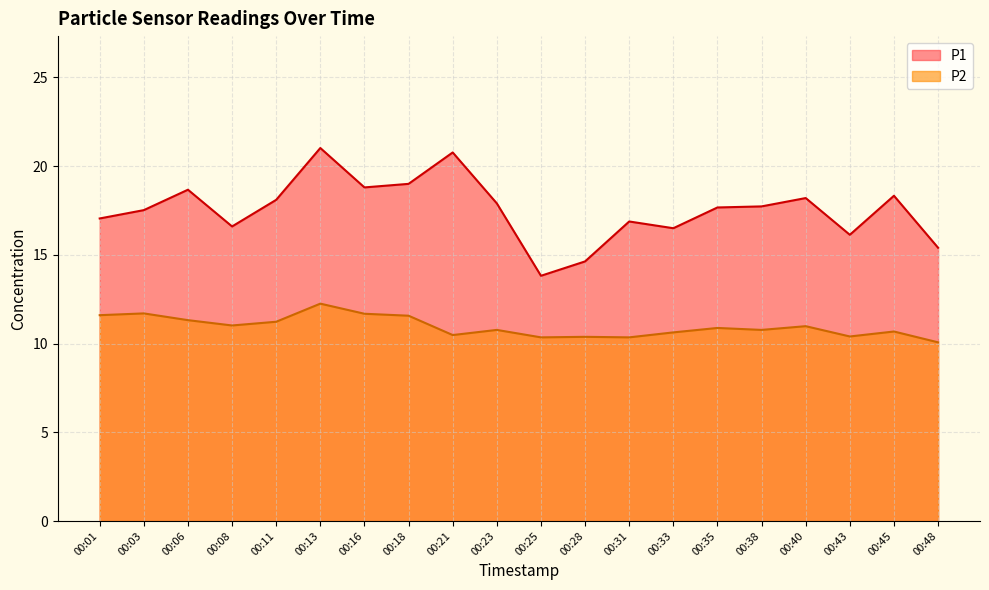

True or false: P1 and P2 cross at least once.

False